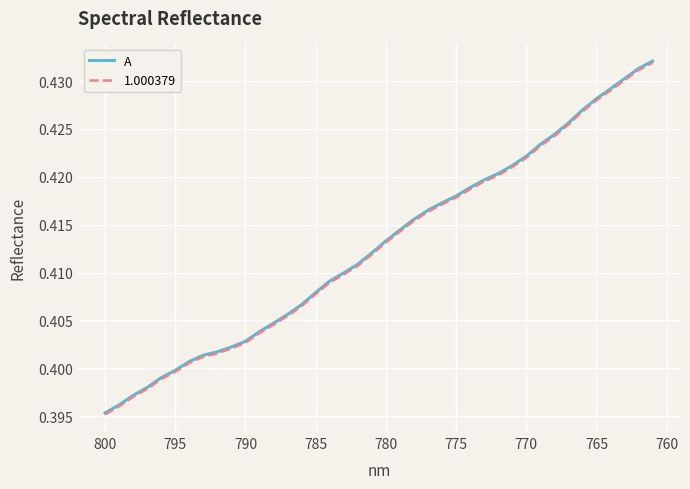

What is the value of the 20th point from the left?

0.4